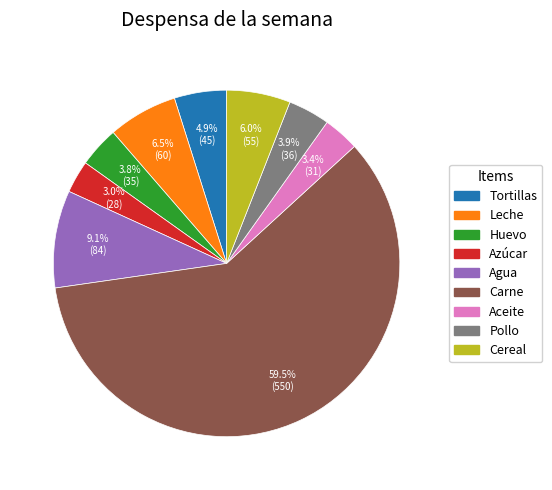

Is it true that Azúcar is 3% of the pie?

True